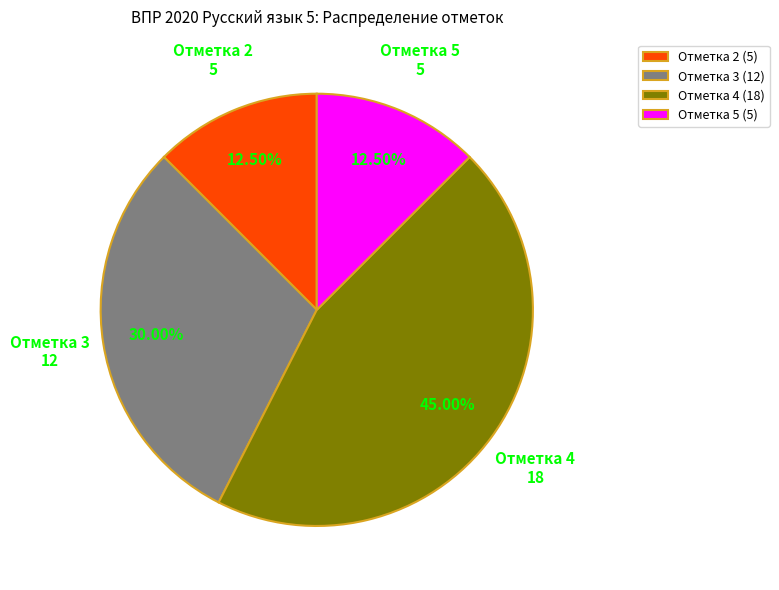

Is Отметка 4 (18) the majority of the pie?

No